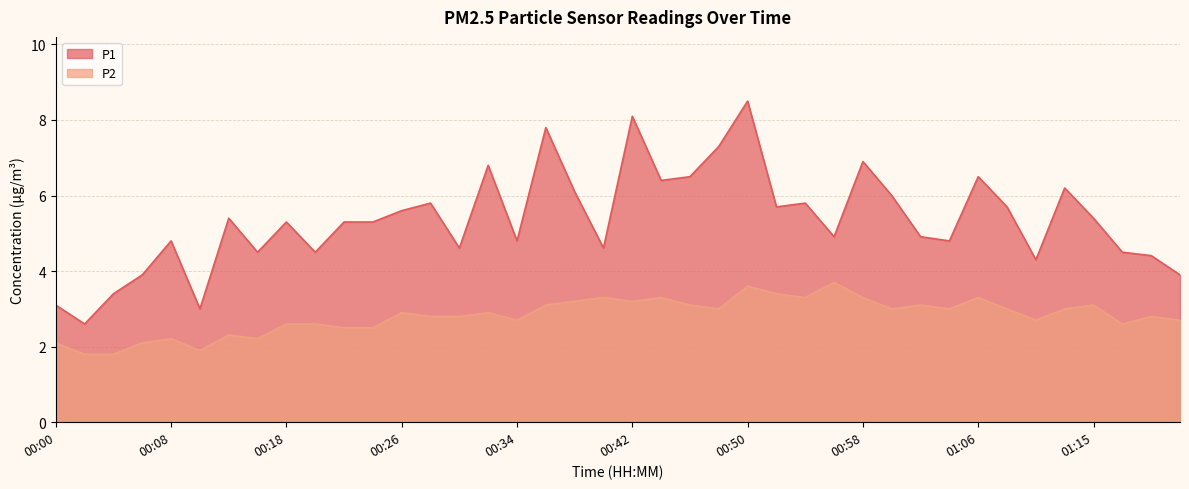

At which category is the sum across all series the highest?

00:50